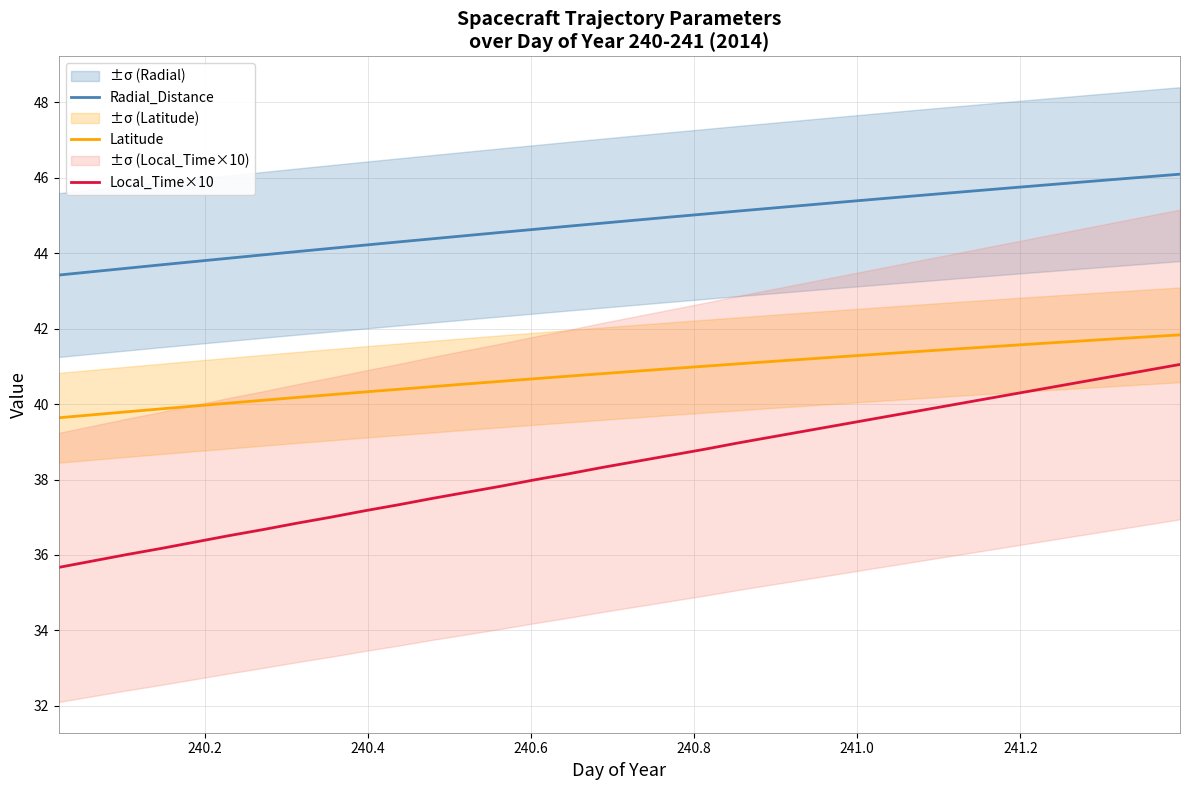

True or false: Radial_Distance and Latitude intersect in this chart.

False